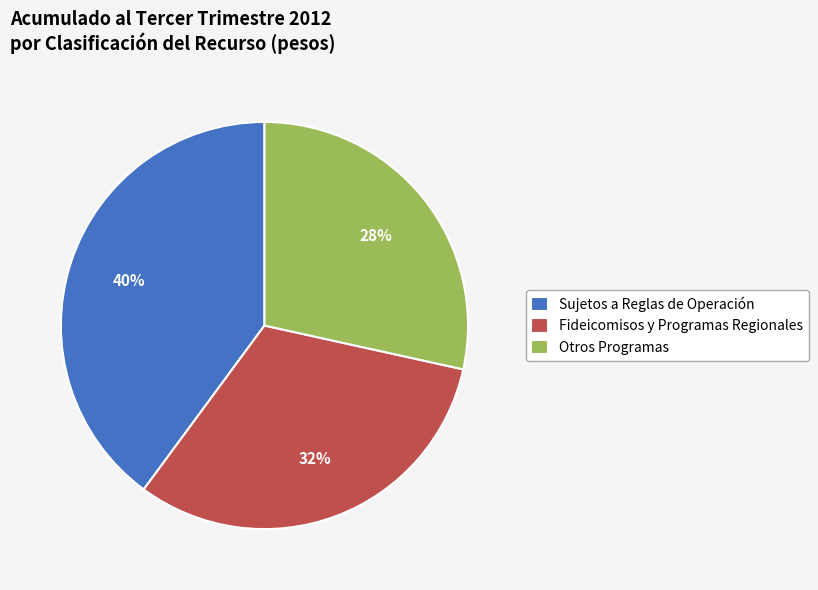

To the nearest percent, what percentage of the pie is Sujetos a Reglas de Operación?

40%